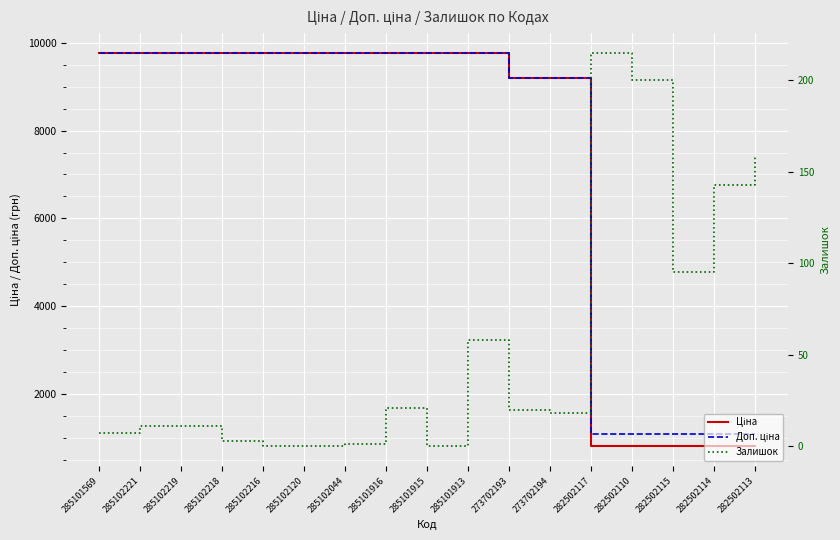

Reading right to left, extract all data points from this chart.

Ціна: 282502113=802.1	282502114=802.1	282502115=802.1	282502110=802.1	282502117=802.1	273702194=9196.3	273702193=9196.3	285101913=9775.5	285101915=9775.5	285101916=9775.5	285102044=9775.5	285102120=9775.5	285102216=9775.5	285102218=9775.5	285102219=9775.5	285102221=9775.5	285101569=9775.5
Доп. ціна: 282502113=1087.0	282502114=1087.0	282502115=1087.0	282502110=1087.0	282502117=1087.0	273702194=9196.3	273702193=9196.3	285101913=9775.5	285101915=9775.5	285101916=9775.5	285102044=9775.5	285102120=9775.5	285102216=9775.5	285102218=9775.5	285102219=9775.5	285102221=9775.5	285101569=9775.5
Залишок: 282502113=159.0	282502114=143.0	282502115=95.0	282502110=200.0	282502117=215.0	273702194=18.0	273702193=20.0	285101913=58.0	285101915=0.0	285101916=21.0	285102044=1.0	285102120=0.0	285102216=0.0	285102218=3.0	285102219=11.0	285102221=11.0	285101569=7.0